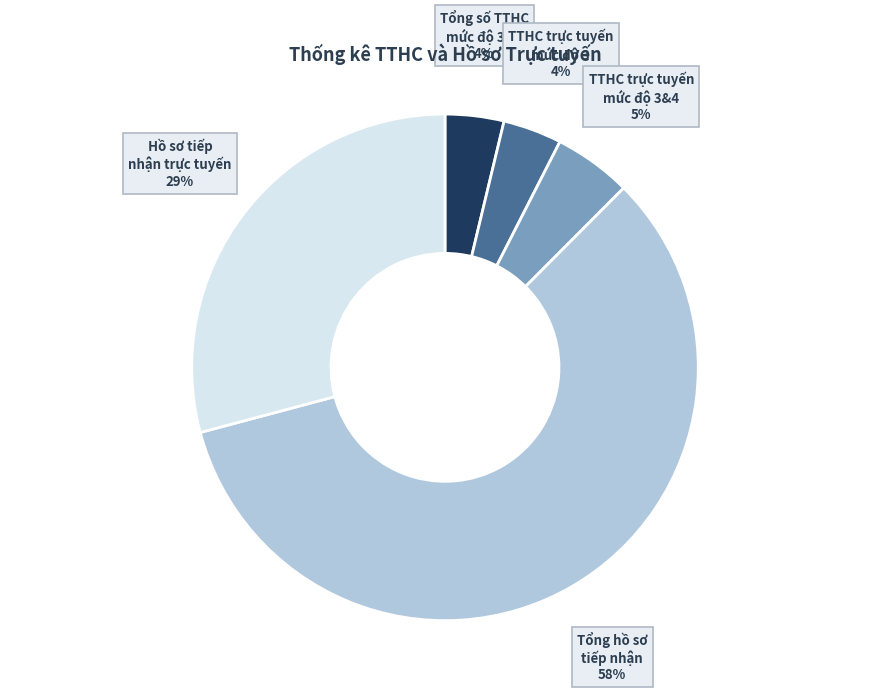

How many segments does this pie chart have?

5